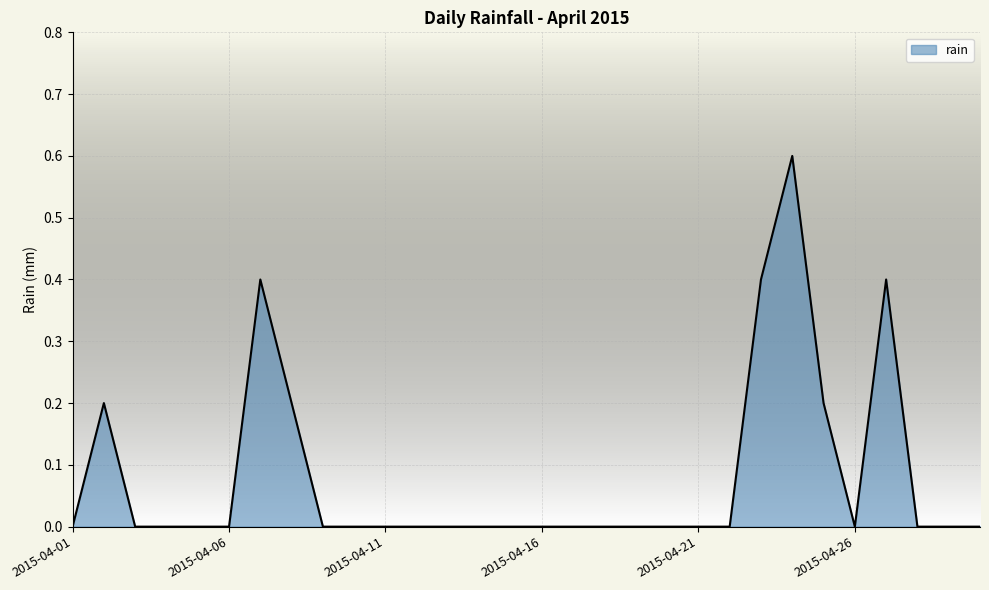

What is the greatest value displayed?

0.6